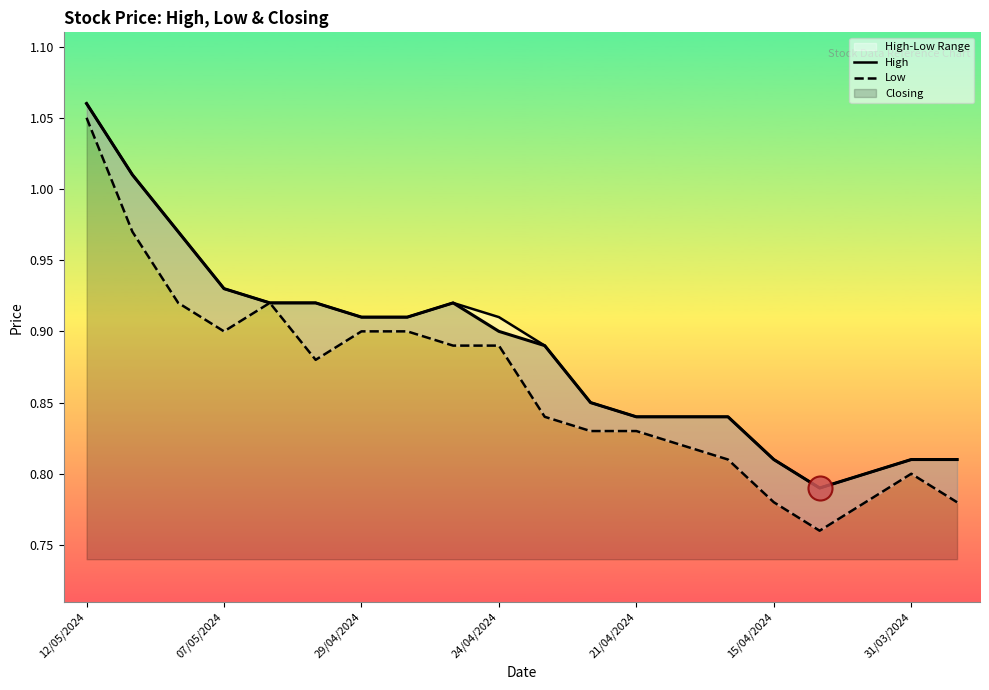

Which series has the largest total across all categories?

High